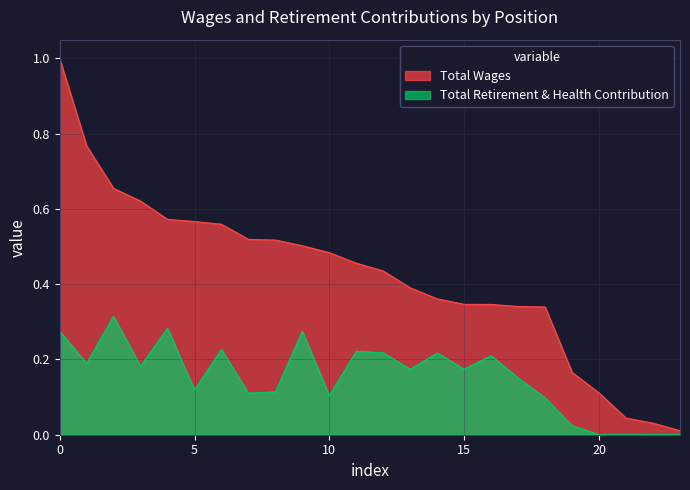

Which series has the largest range (max minus min)?

Total Wages